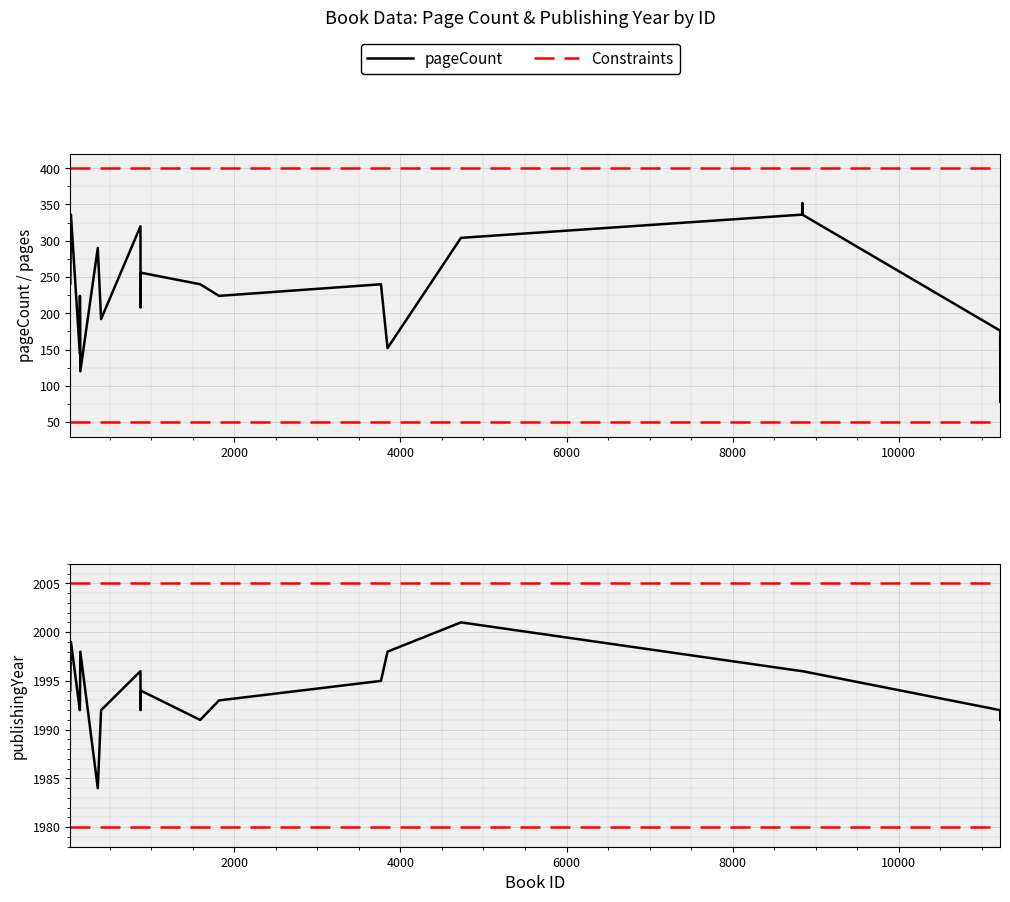

Rank the series by their average value, from lowest to highest.

pageCount, publishingYear